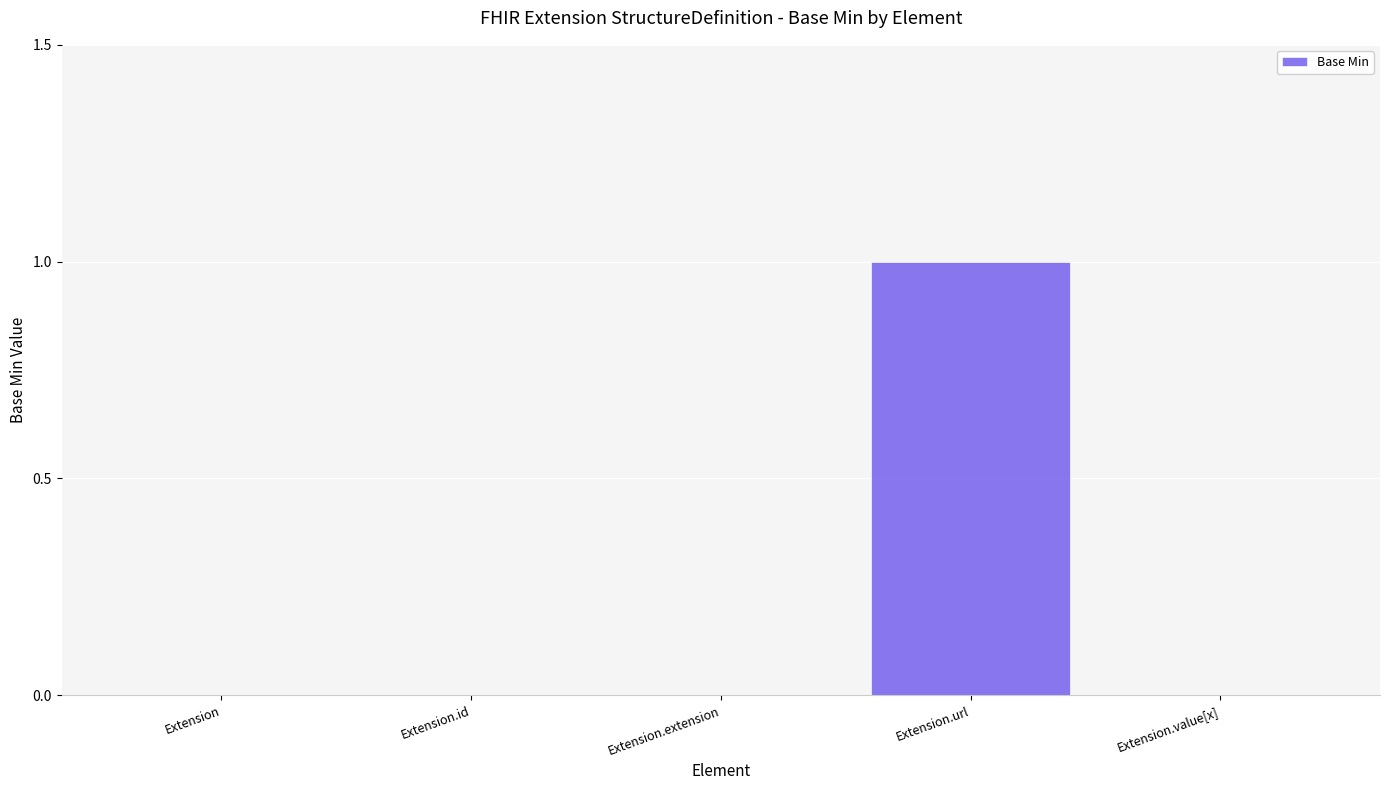

True or false: the data shows 1 at Extension.url.

True